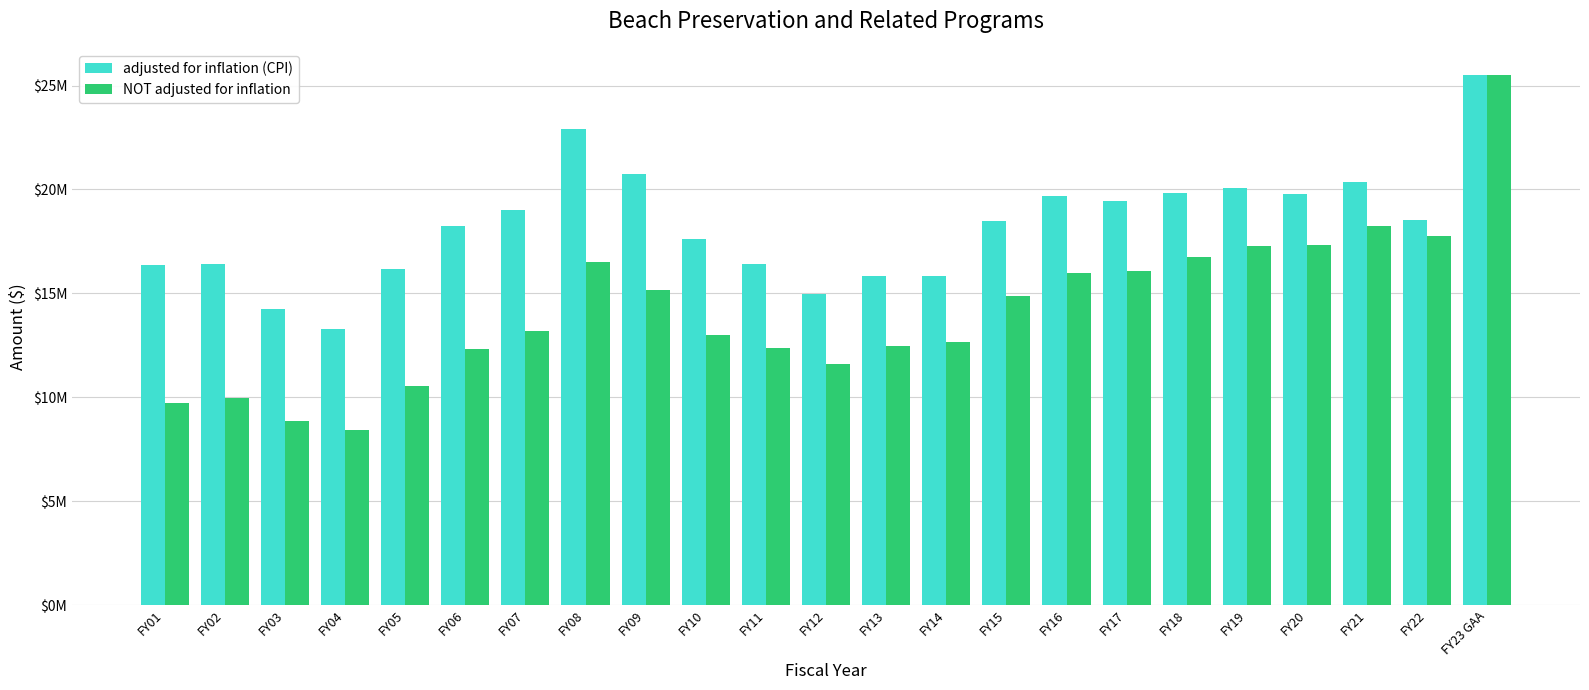

Which has a higher value, FY21 or FY19?

FY21